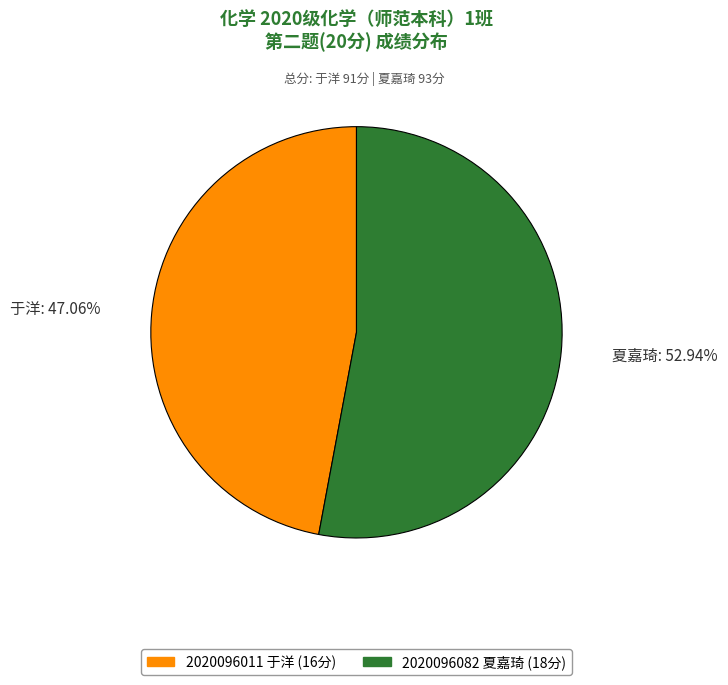

What is the total percentage of 2020096082 夏嘉琦 and 2020096011 于洋?

100.0%